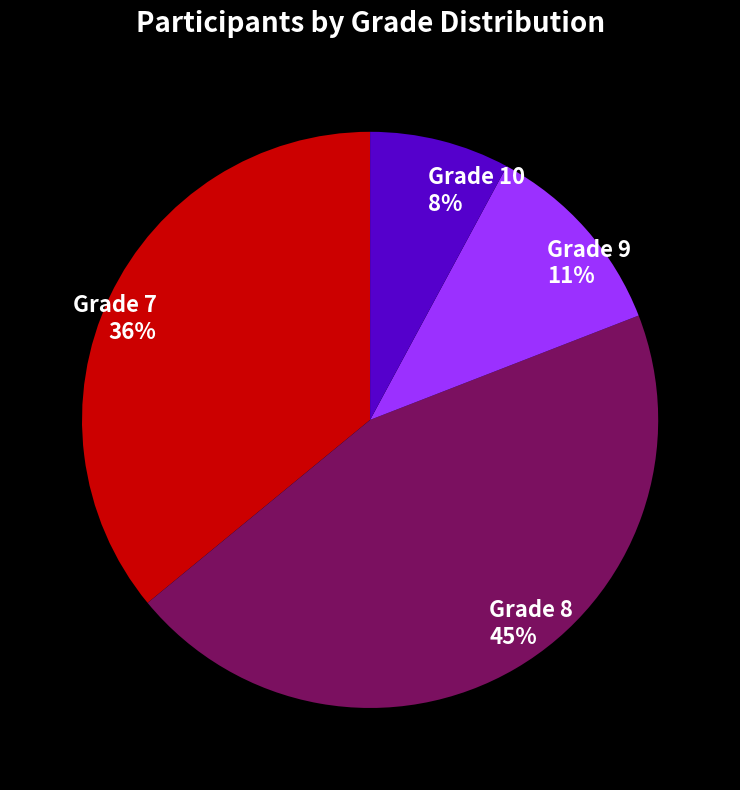

The Grade 10 slice represents 8% of the pie. True or false?

True